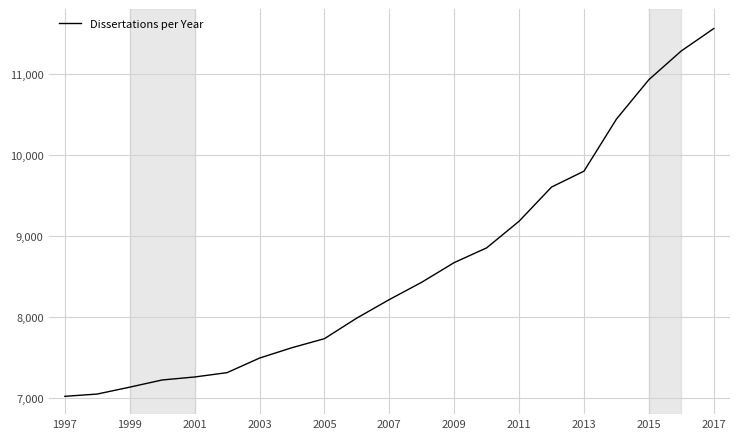

What is the smallest value displayed?

7019.9